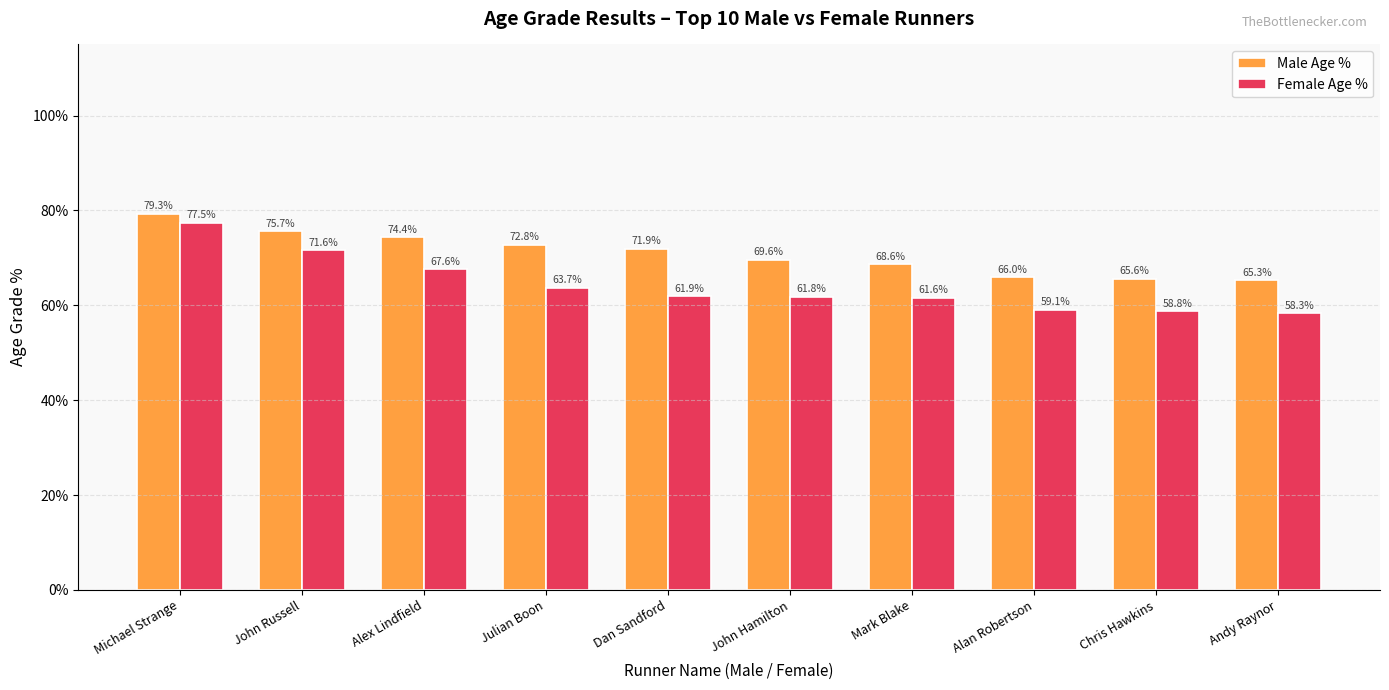

What are all the series names shown in the legend?

Male Age %, Female Age %